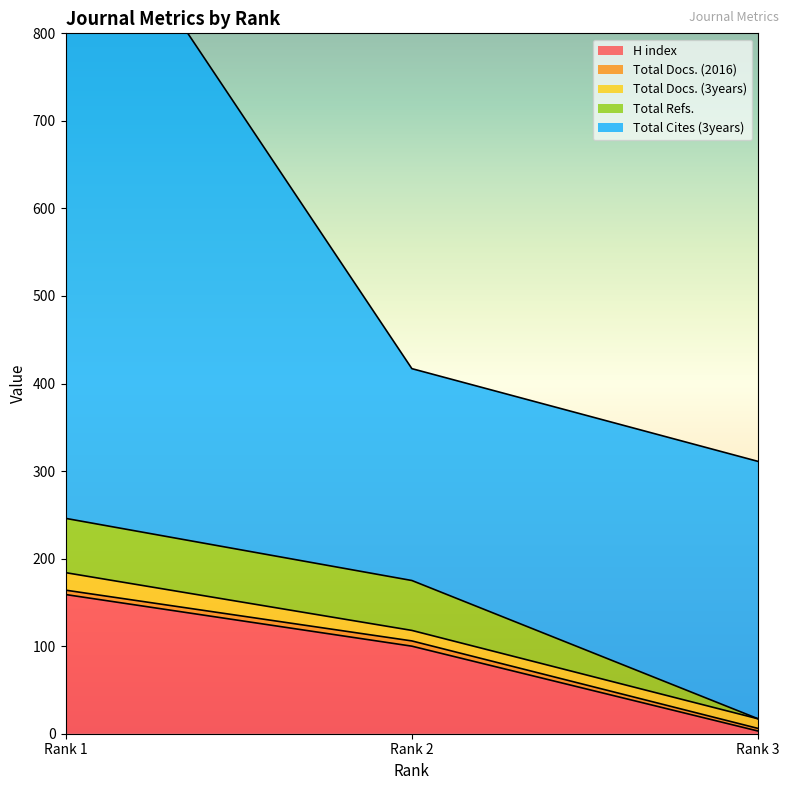

What is the total value across all series at 2?

417